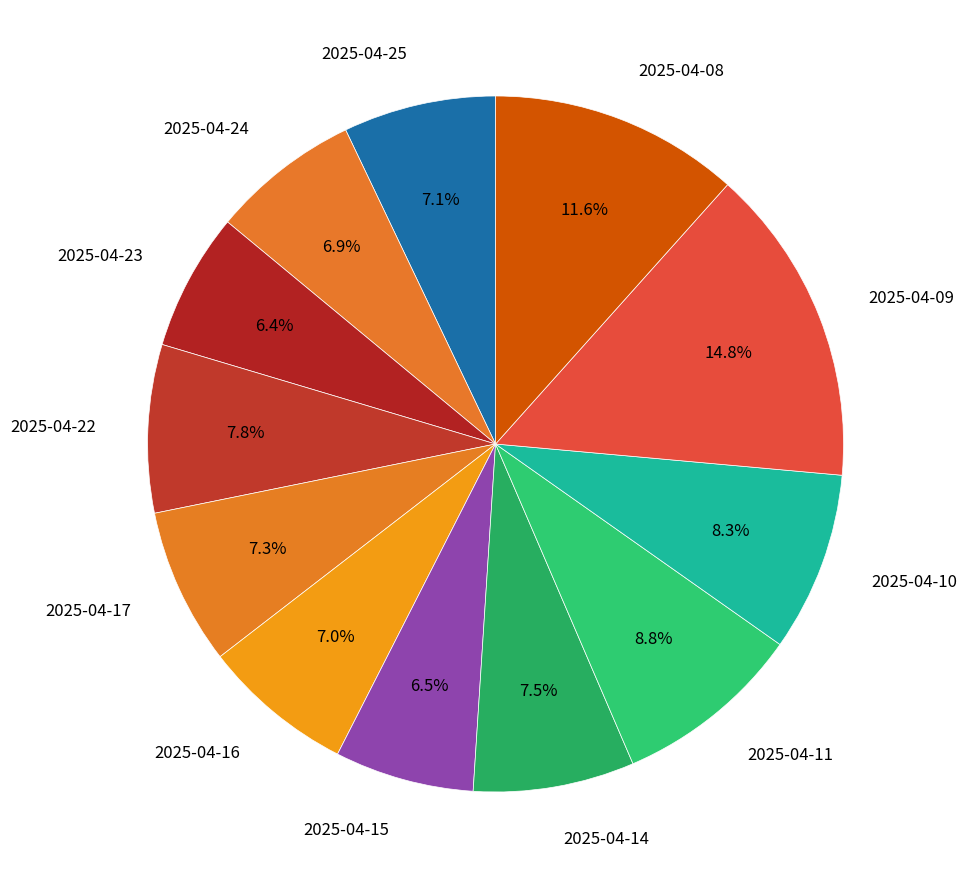

What is the smallest slice in the pie chart?

2025-04-23